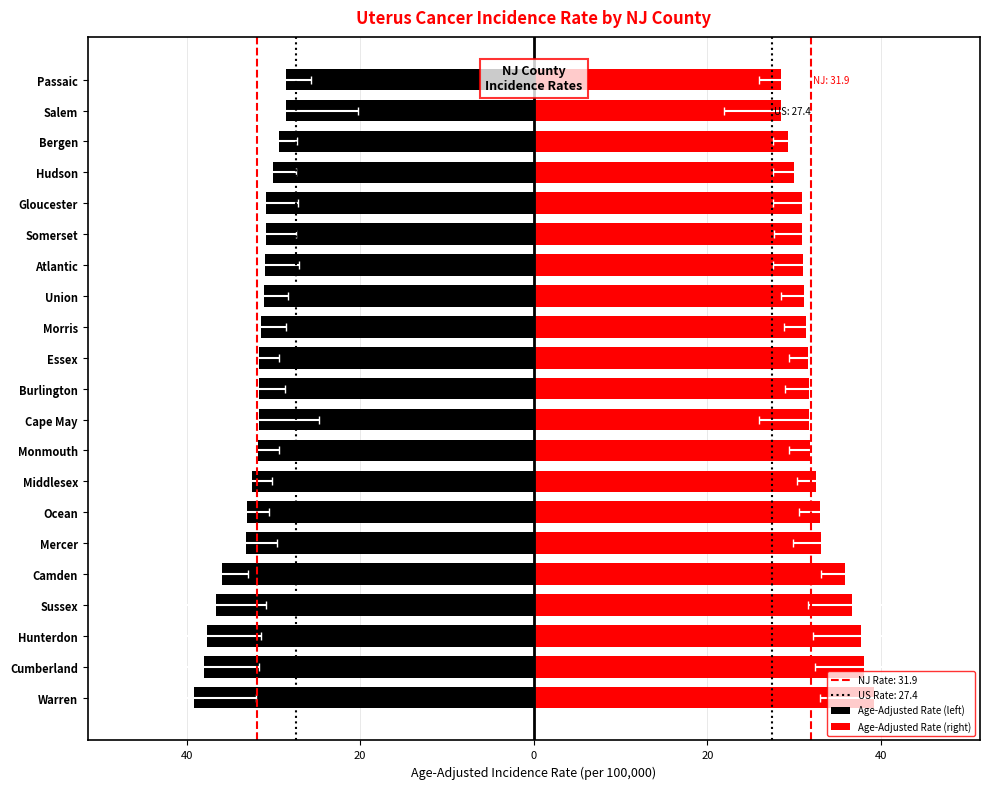

What is the value of the Age-Adjusted Rate (left) bar at the 19th from the left?

-29.3